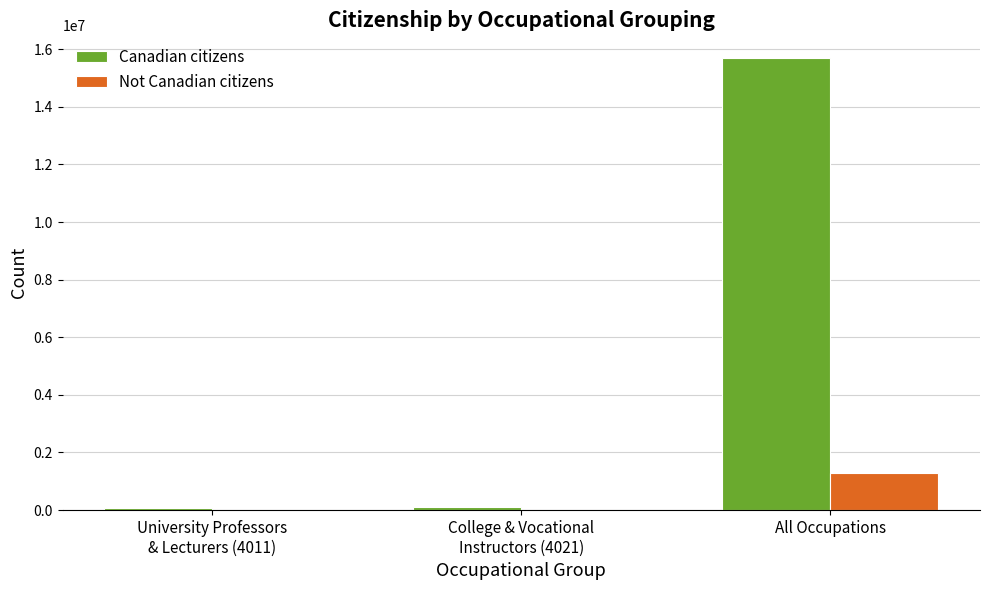

The Not Canadian citizens series shows 510847 at All Occupations. True or false?

False